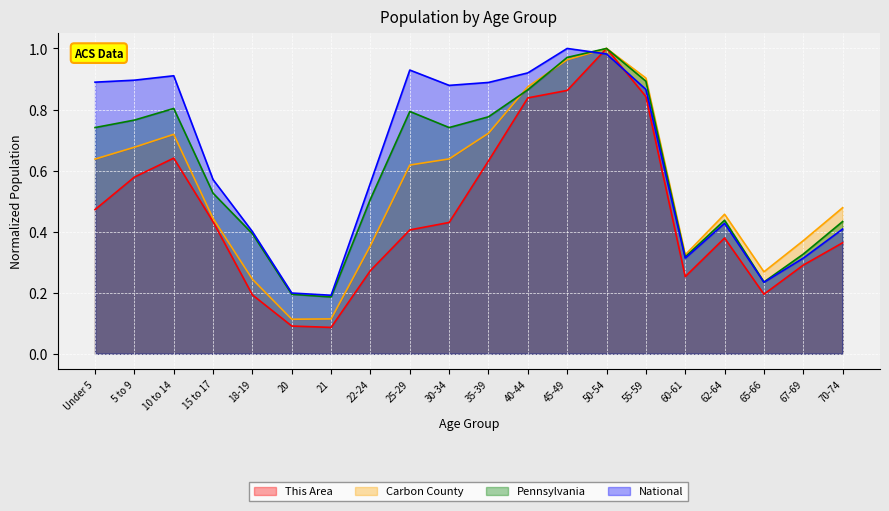

At which category is the sum across all series the highest?

50-54